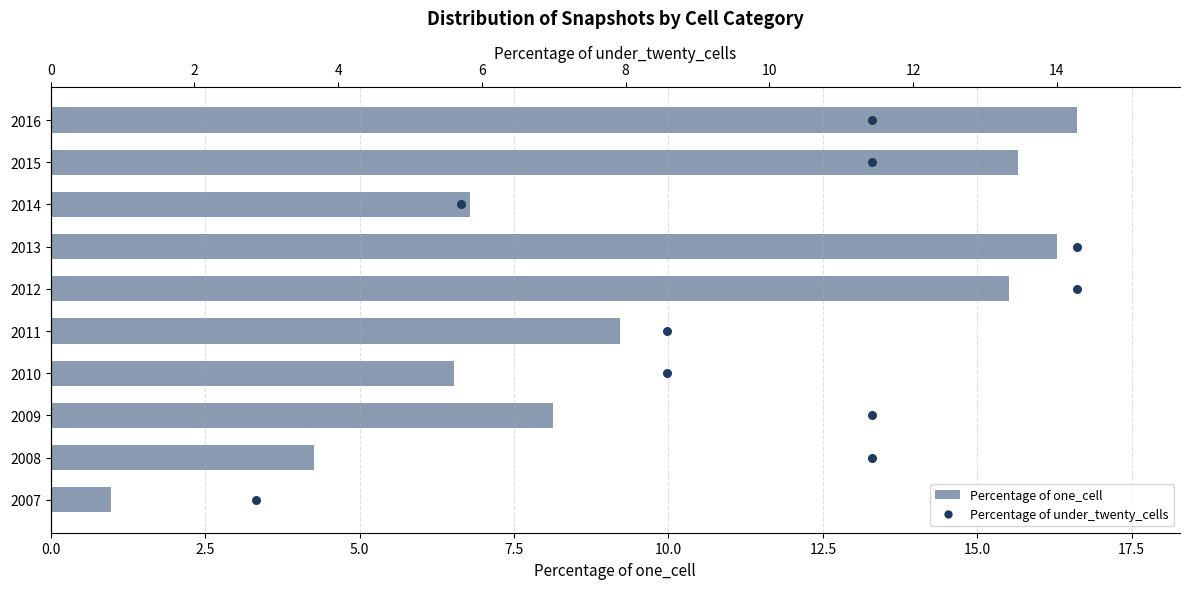

Which series has the largest total across all categories?

Percentage of one_cell